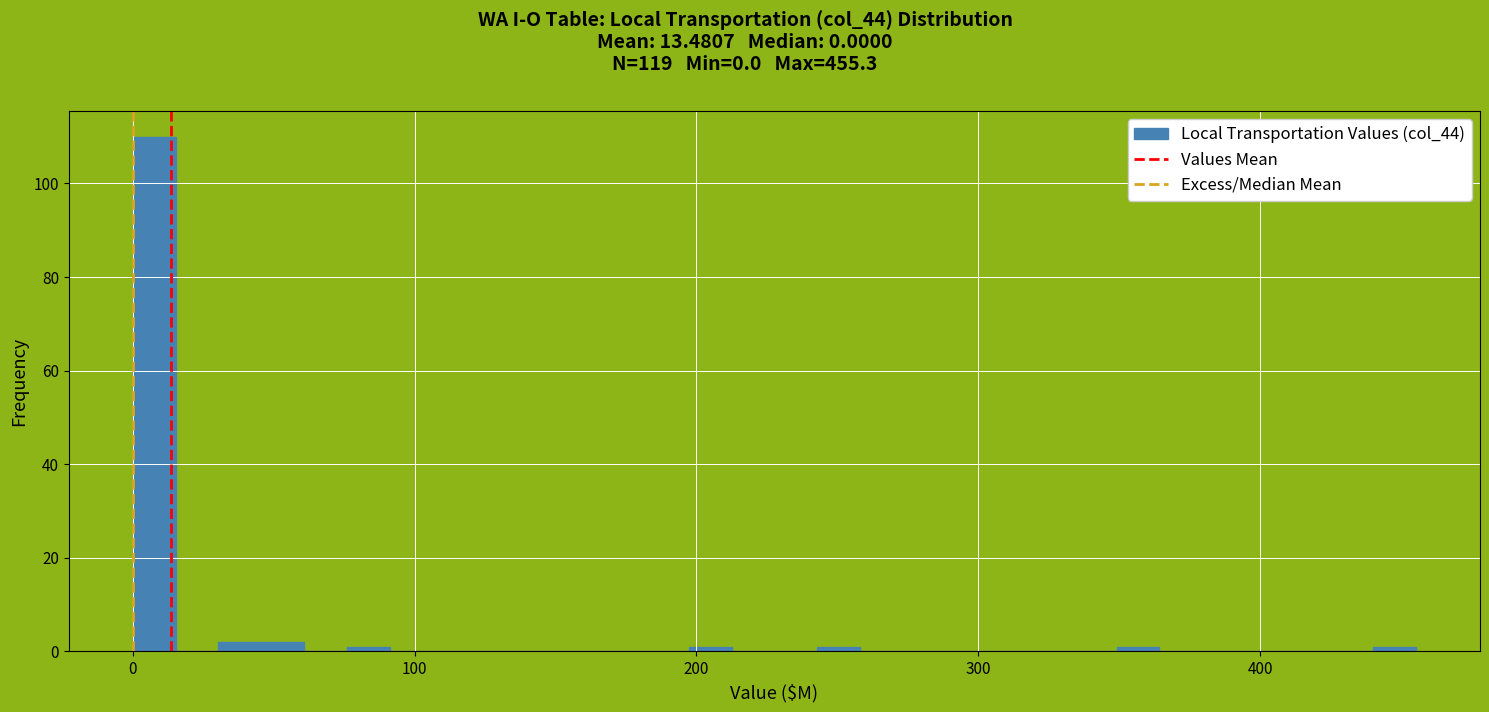

Read against the x-axis, roughly where is the centre of the tallest bar?

10